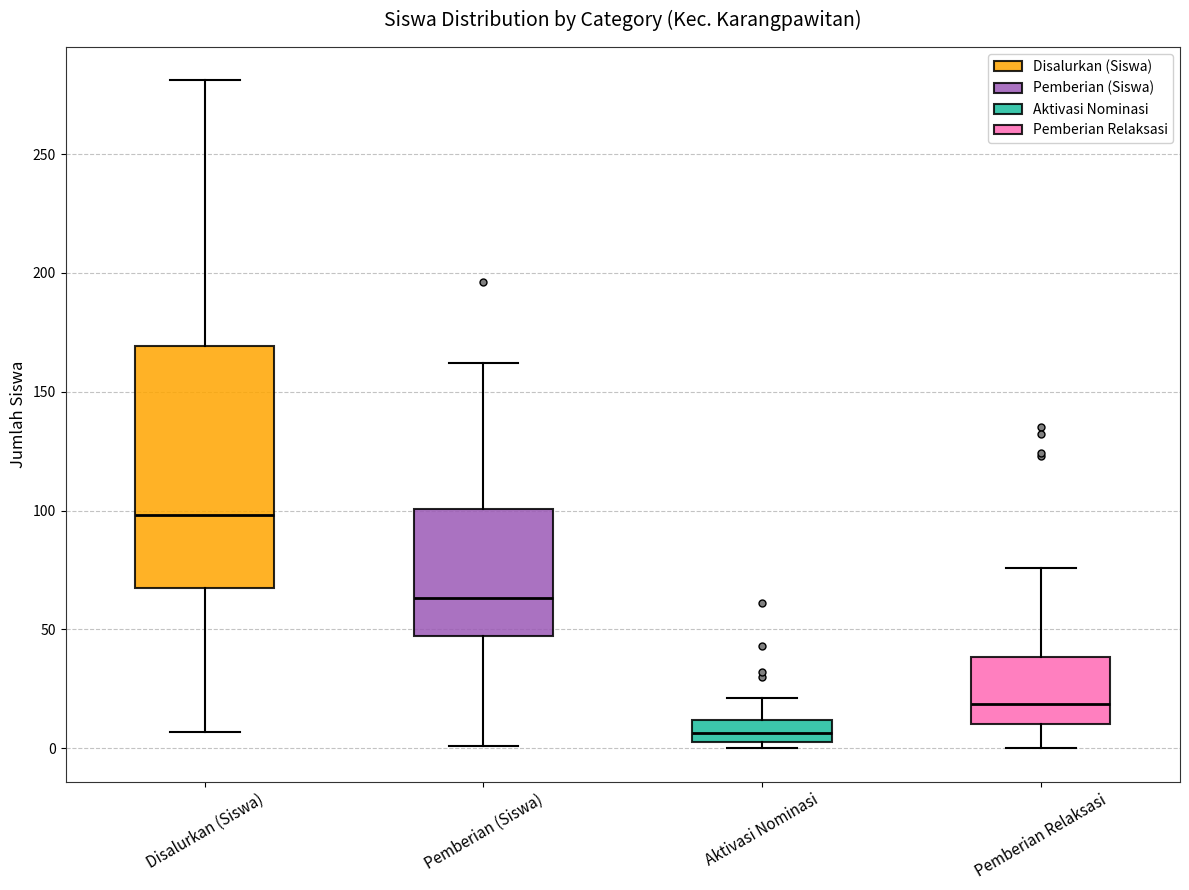

Which box has the highest median line?

Disalurkan (Siswa)